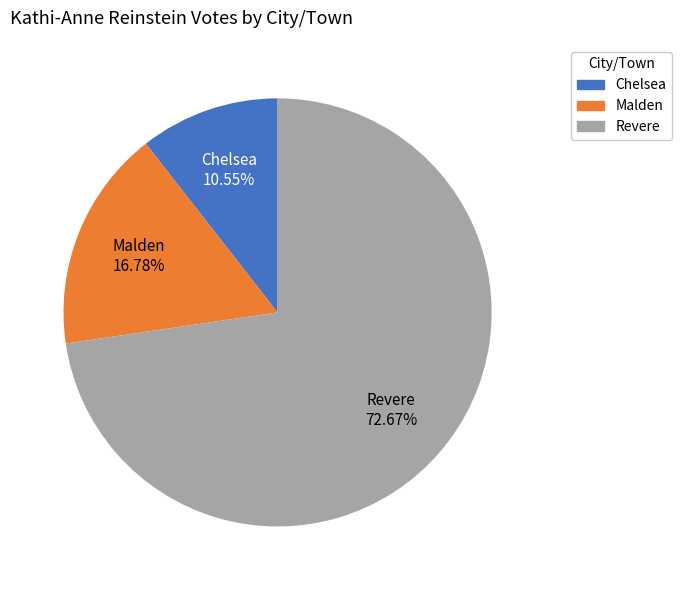

True or false: Malden accounts for 17% of the total.

True